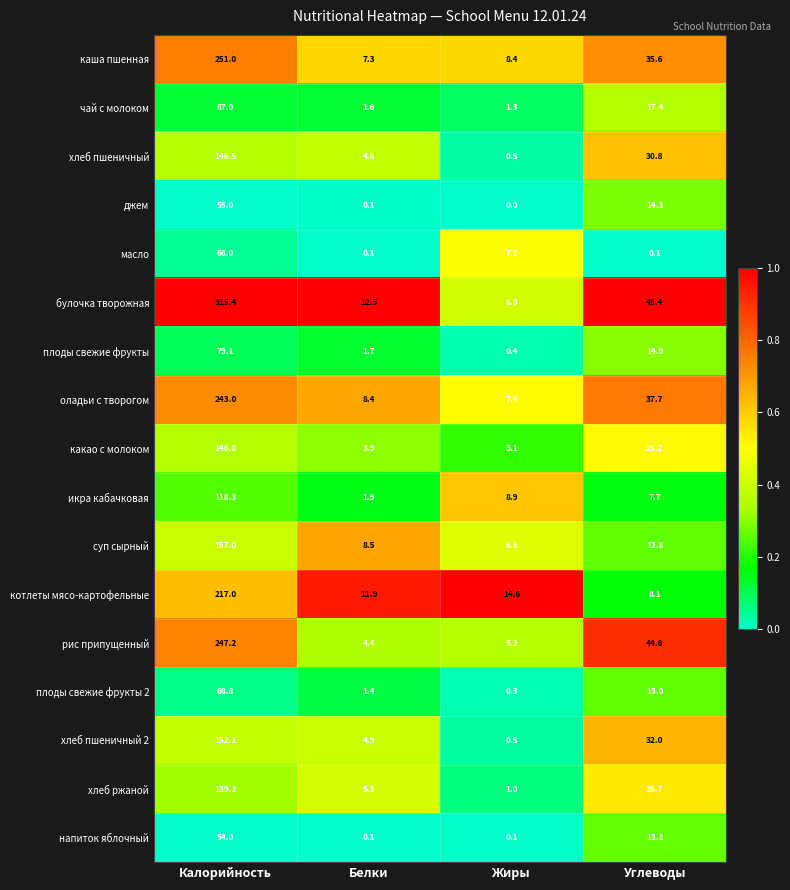

Which series has the largest total across all categories?

булочка творожная